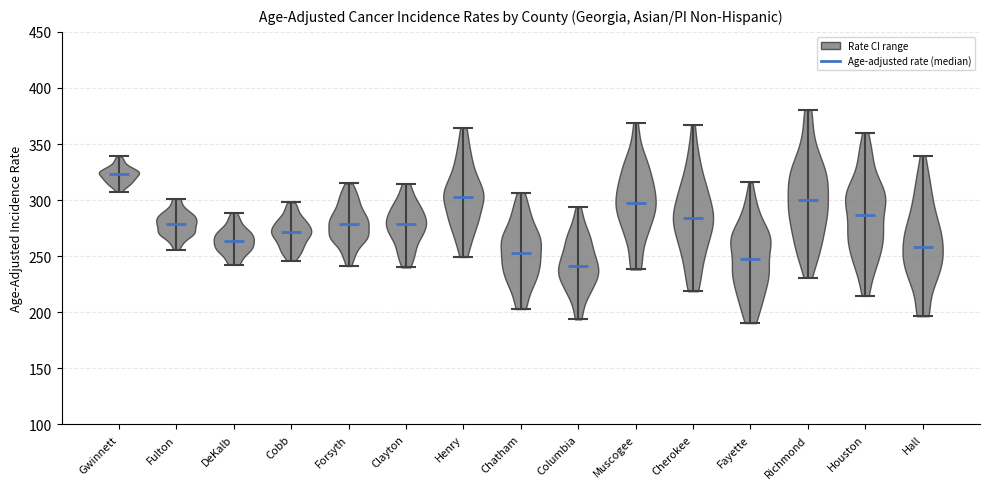

What is the highest point the violin for Gwinnett reaches on the y-axis? The values are not printed on the chart, so give them approximately, as read against the axis.

340